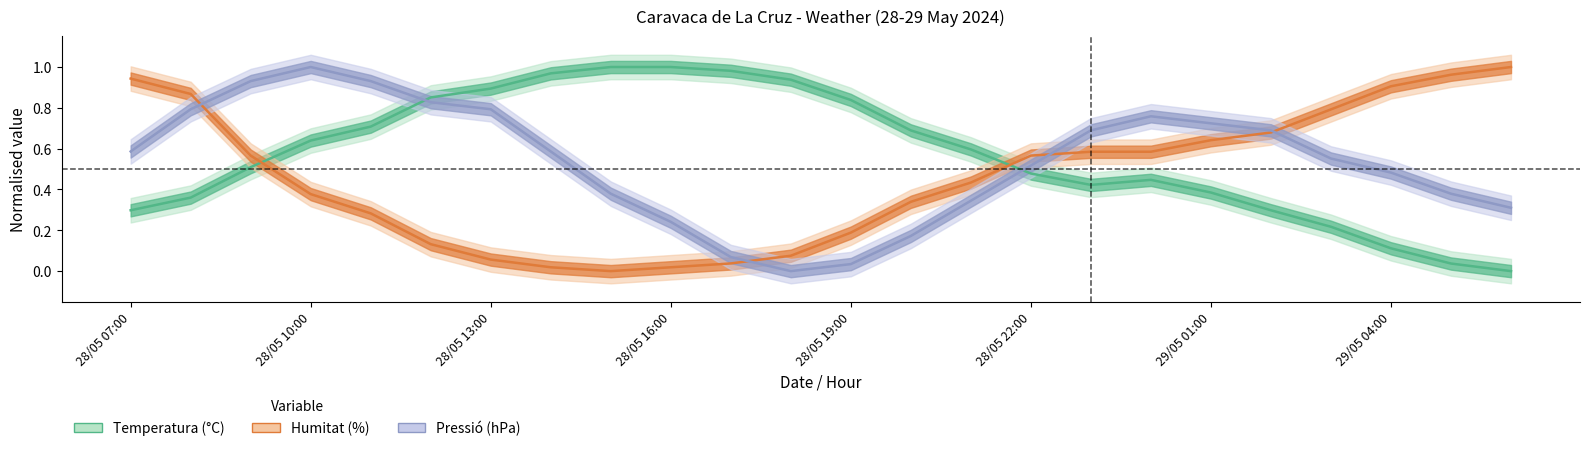

Which series ends up on top after the final intersection of Pressió (hPa) and Humitat (%)?

Humitat (%)